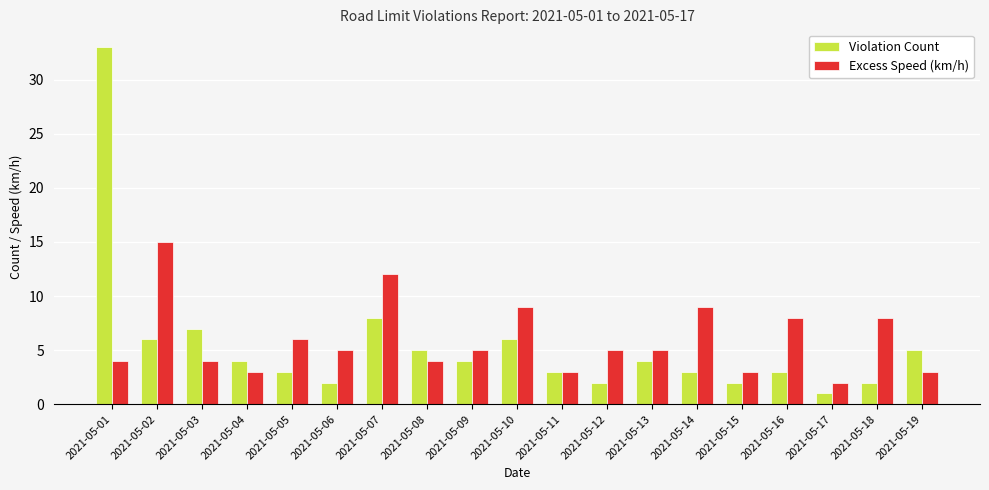

What is the difference between the maximum and minimum values in the Excess Speed (km/h) series?

13